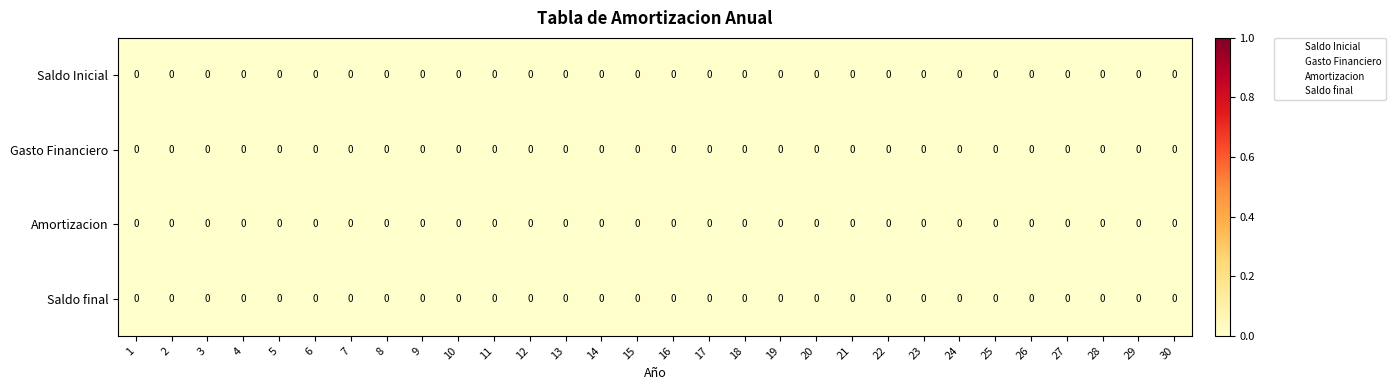

Is the value of row_1 at 28 greater than the value of row_3 at 24?

No